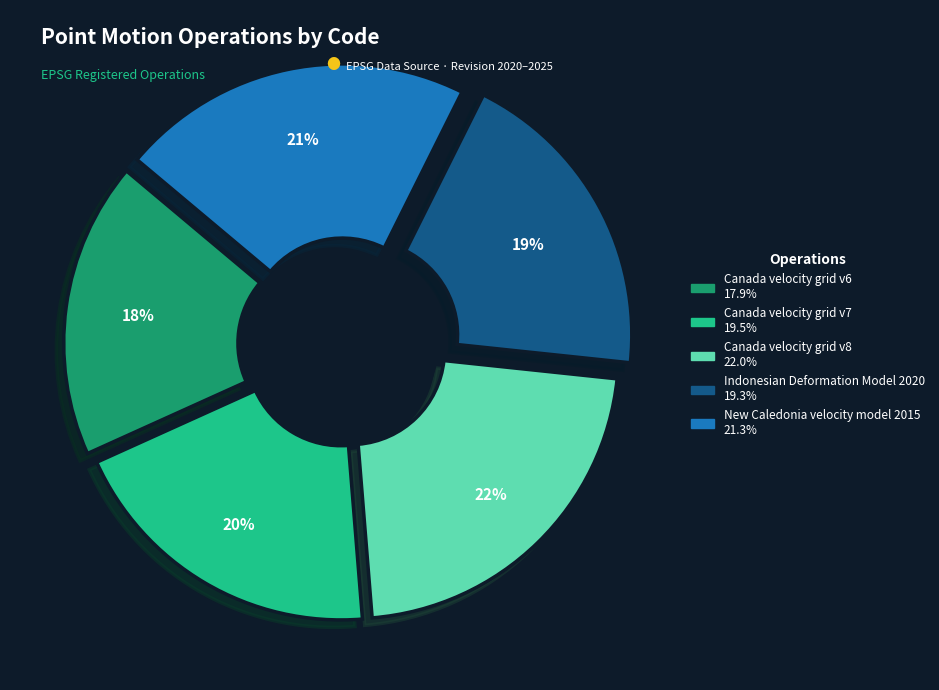

The New Caledonia velocity model 2015 slice represents 21% of the pie. True or false?

True